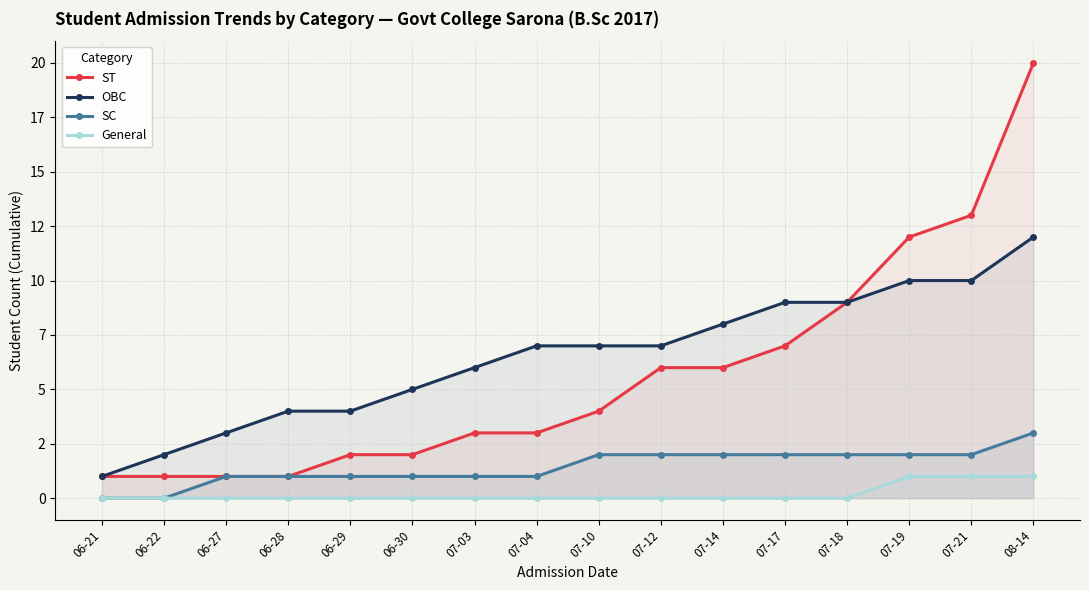

What is the greatest value displayed?

20